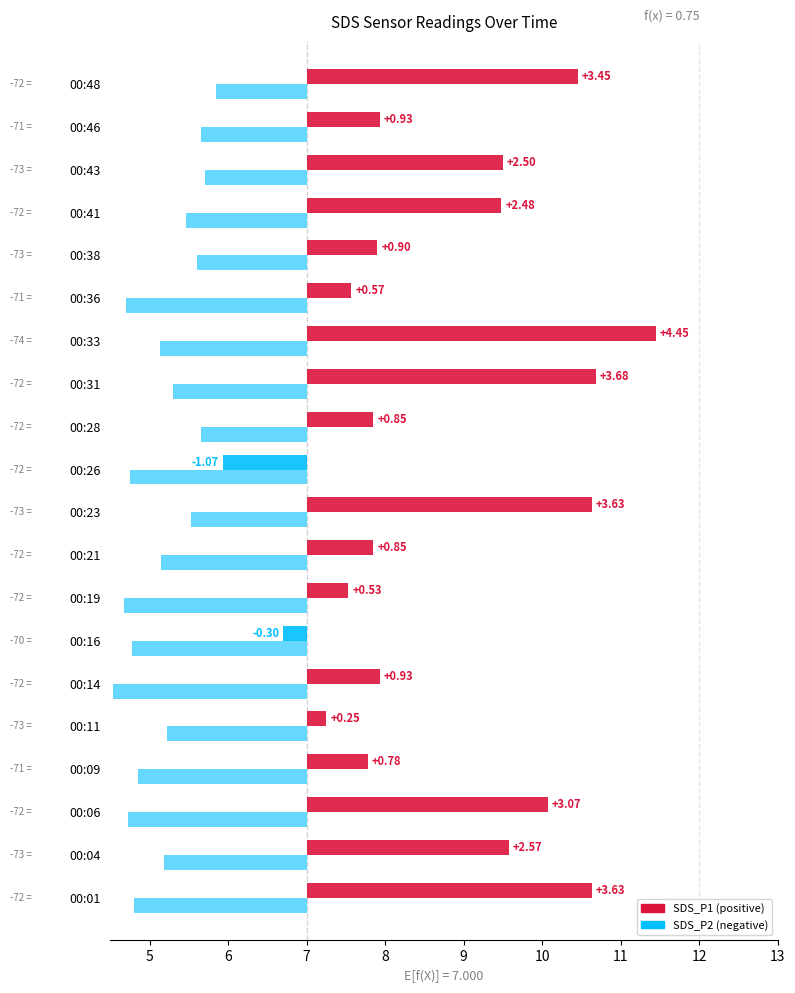

Are the bars horizontal?

Yes